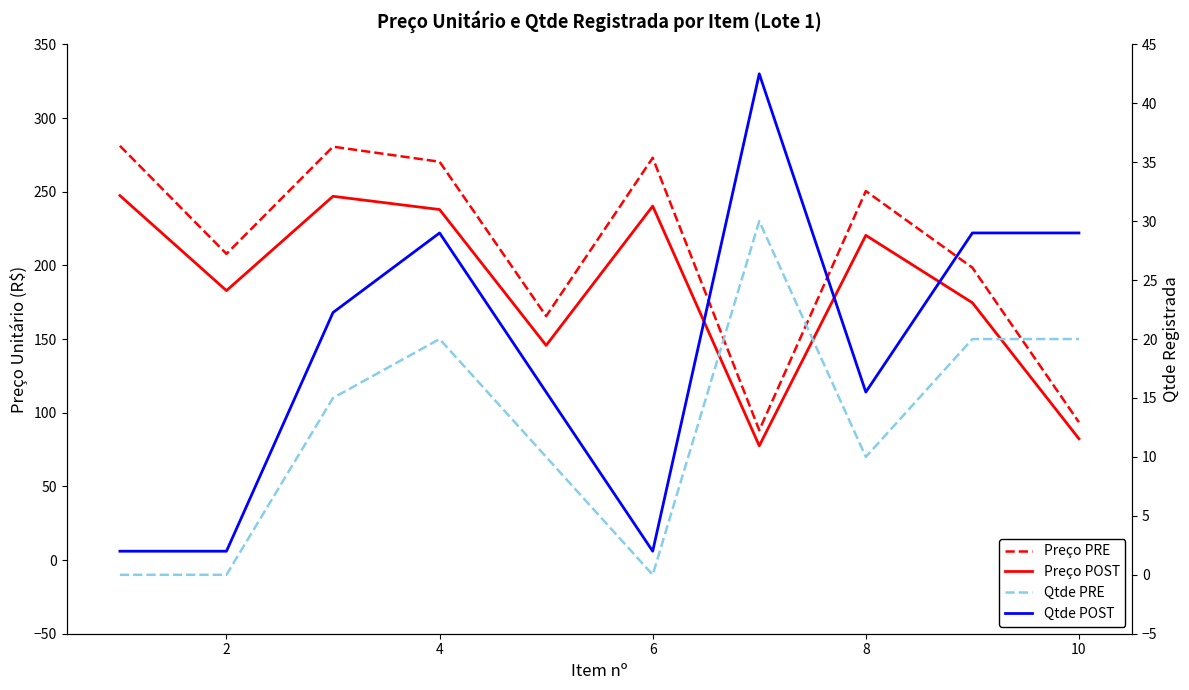

Reading left to right, what are all the values shown in this chart?

Preço PRE: 281.1	207.8	280.6	270.3	165.6	273.0	88.1	250.4	198.4	93.5
Preço POST: 247.4	182.9	246.9	237.9	145.7	240.2	77.5	220.4	174.6	82.3
Qtde PRE: 0.0	0.0	15.0	20.0	10.0	0.0	30.0	10.0	20.0	20.0
Qtde POST: 2.0	2.0	22.2	29.0	15.5	2.0	42.5	15.5	29.0	29.0